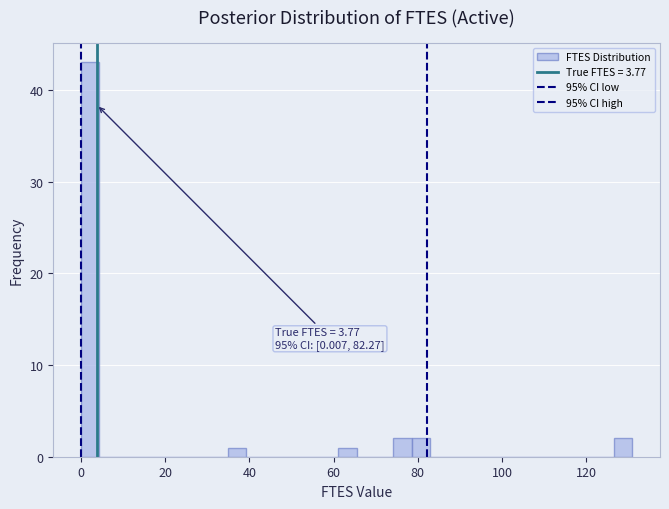

Read against the x-axis, roughly where is the centre of the tallest bar?

2